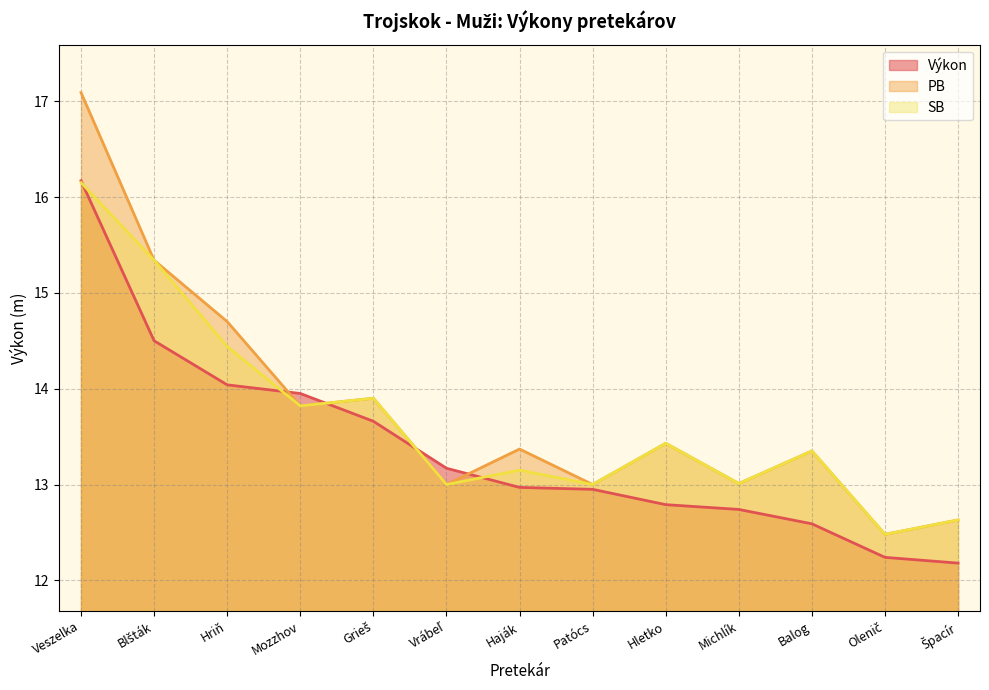

How many data points in PB are above 13?

9